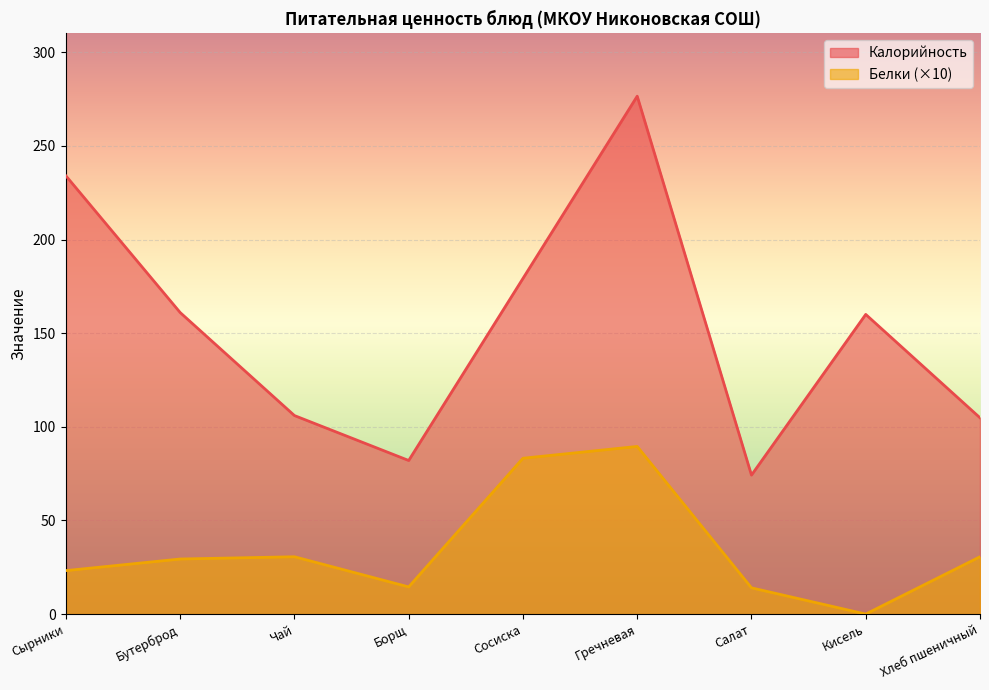

True or false: Белки and Калорийность intersect in this chart.

False